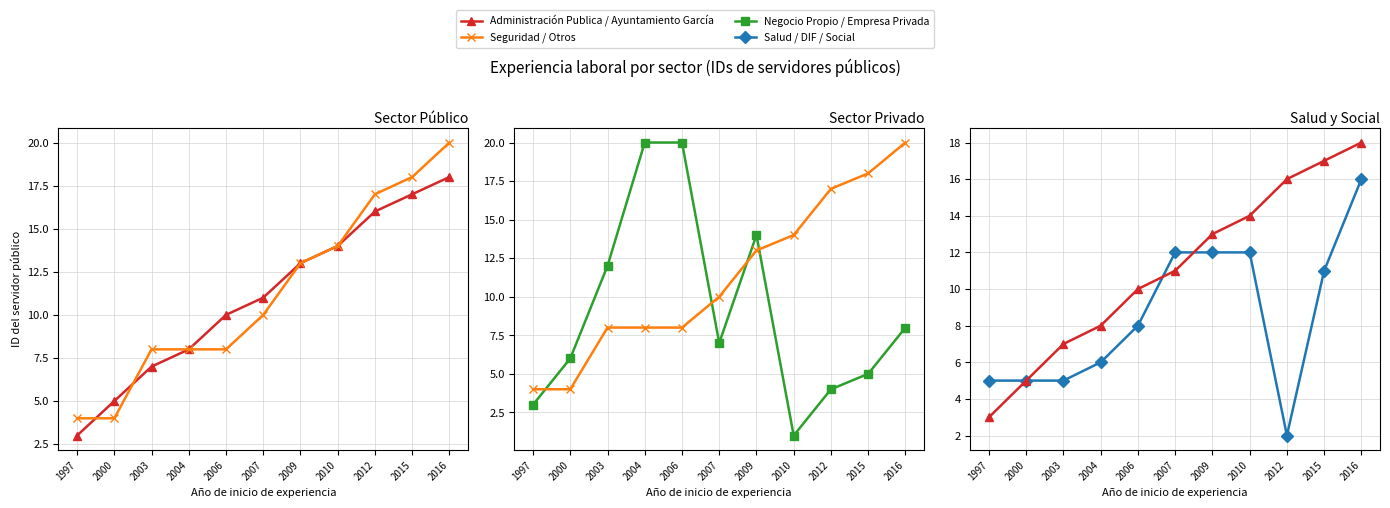

At how many categories does at least one series exceed 4?

11